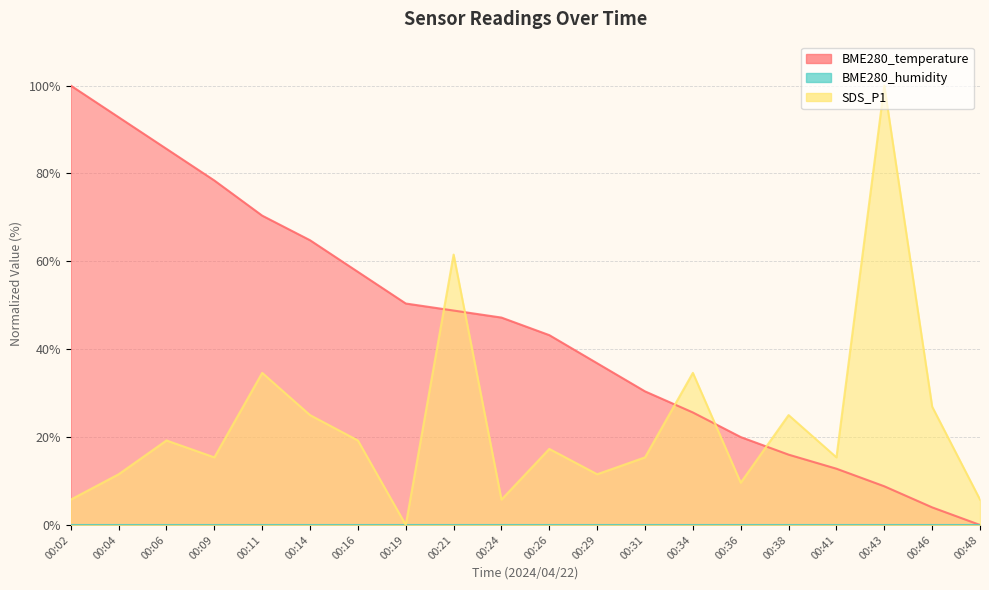

True or false: SDS_P1 has a value of 61.5 at 00:21.

True